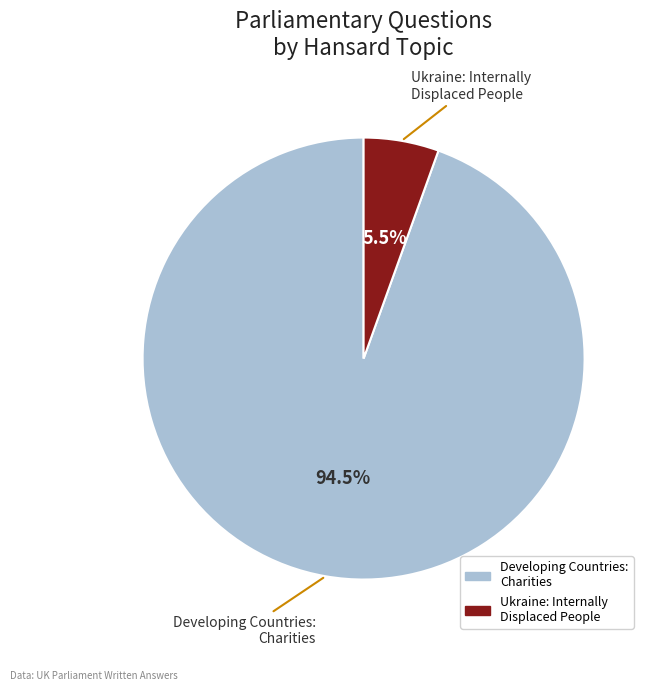

Does any single category account for the majority?

Yes